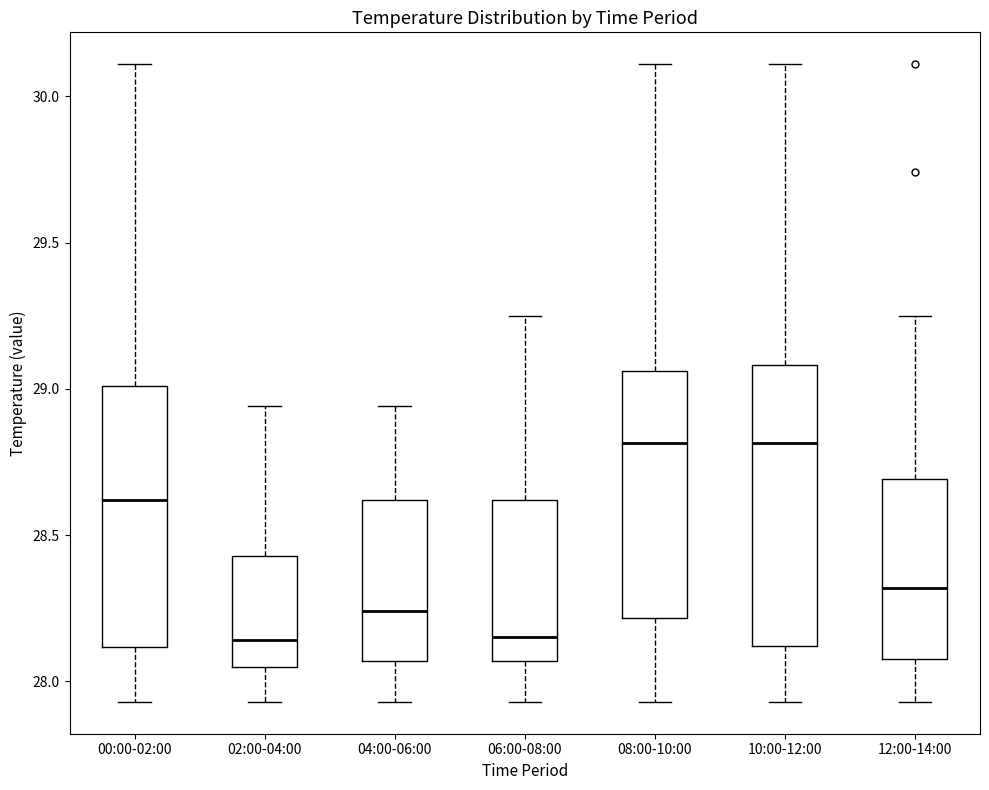

Where does the median line of the box for 08:00-10:00 sit on the y-axis? The values are not printed on the chart, so give them approximately, as read against the axis.

28.80